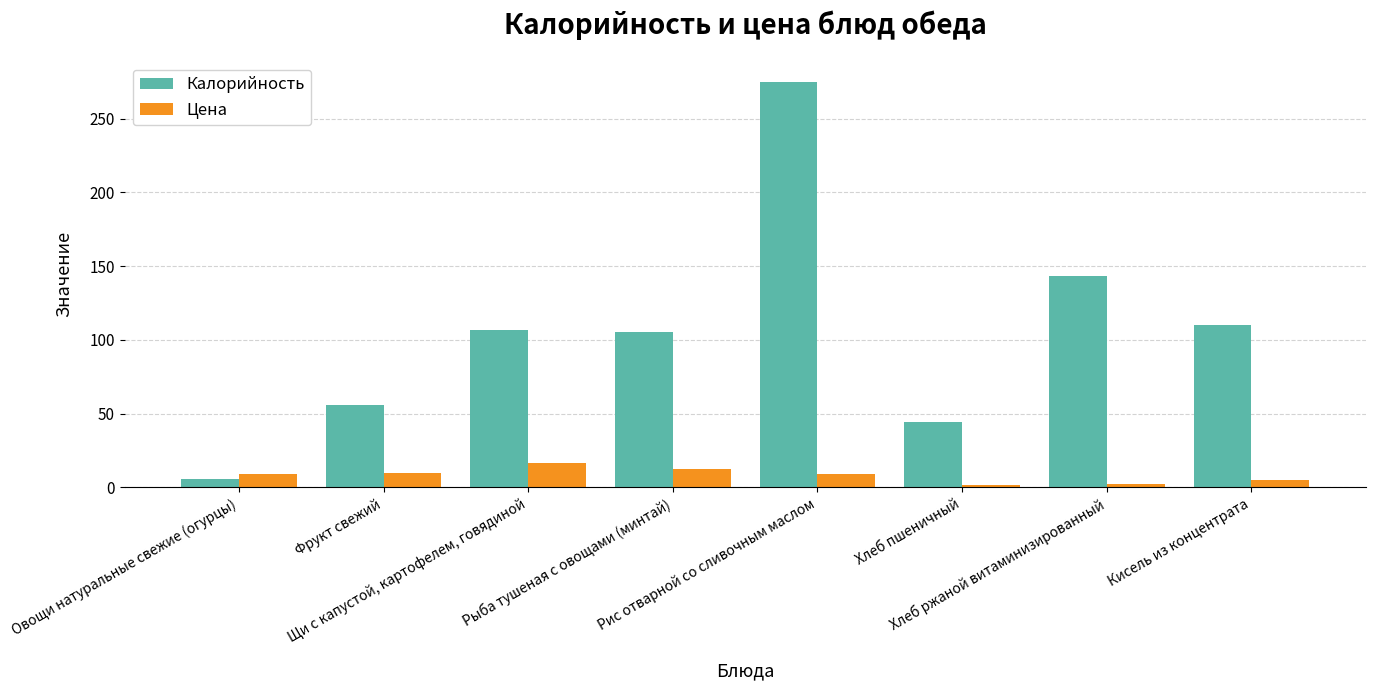

What is the label of the 6th bar from the right?

Щи с капустой, картофелем, говядиной